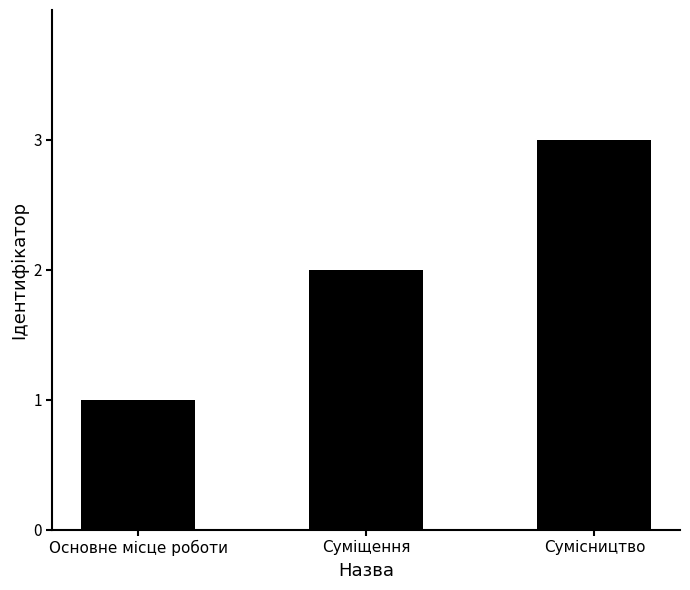

What is the change in value from Основне місце роботи to Суміщення?

+1